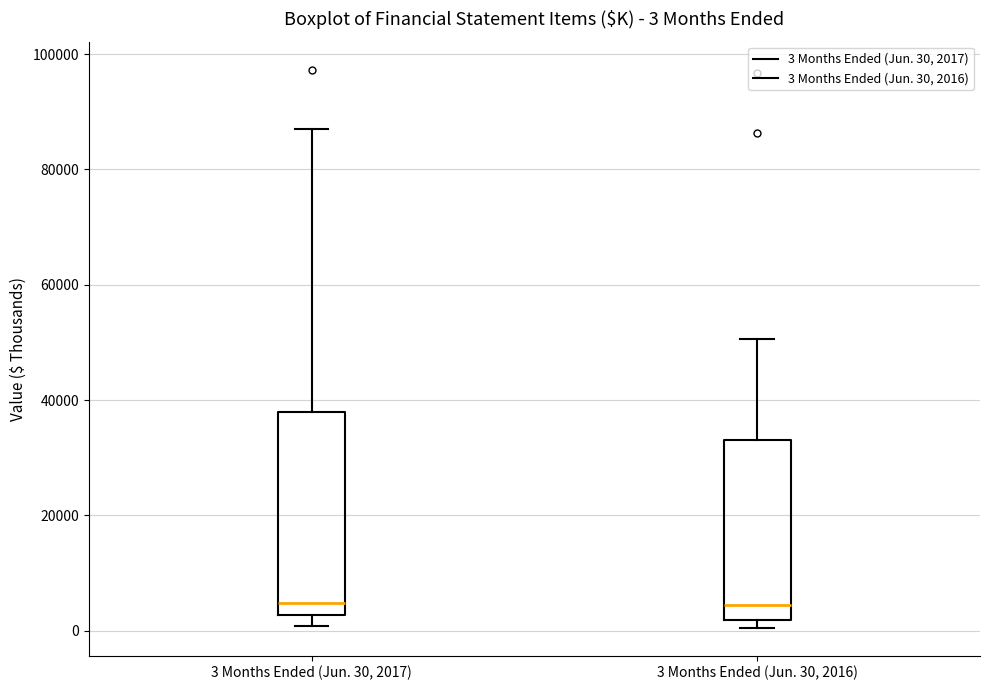

Which box is the tallest, from its lower edge to its upper edge?

3 Months Ended (Jun. 30, 2017)